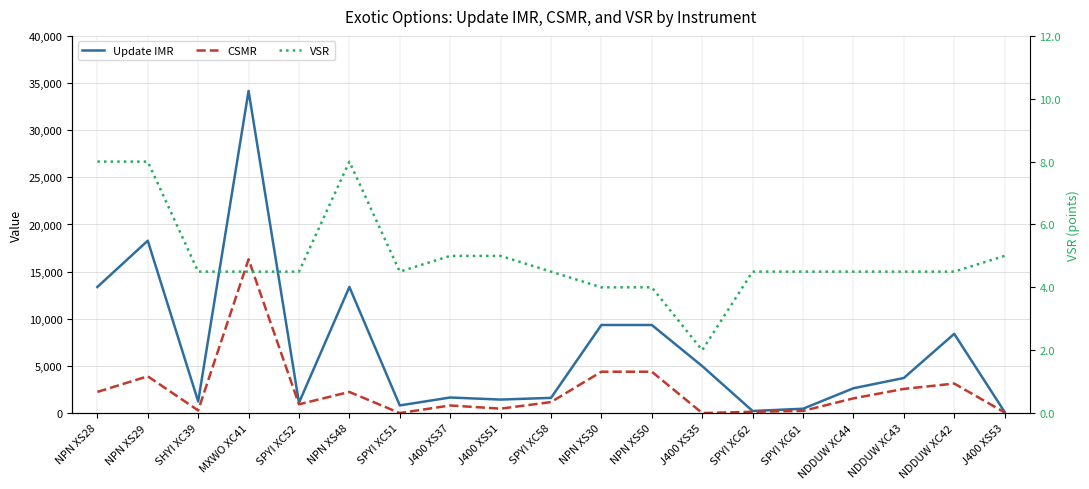

At SPYI XC58, list the series in order from largest to smallest.

Update IMR, CSMR, VSR